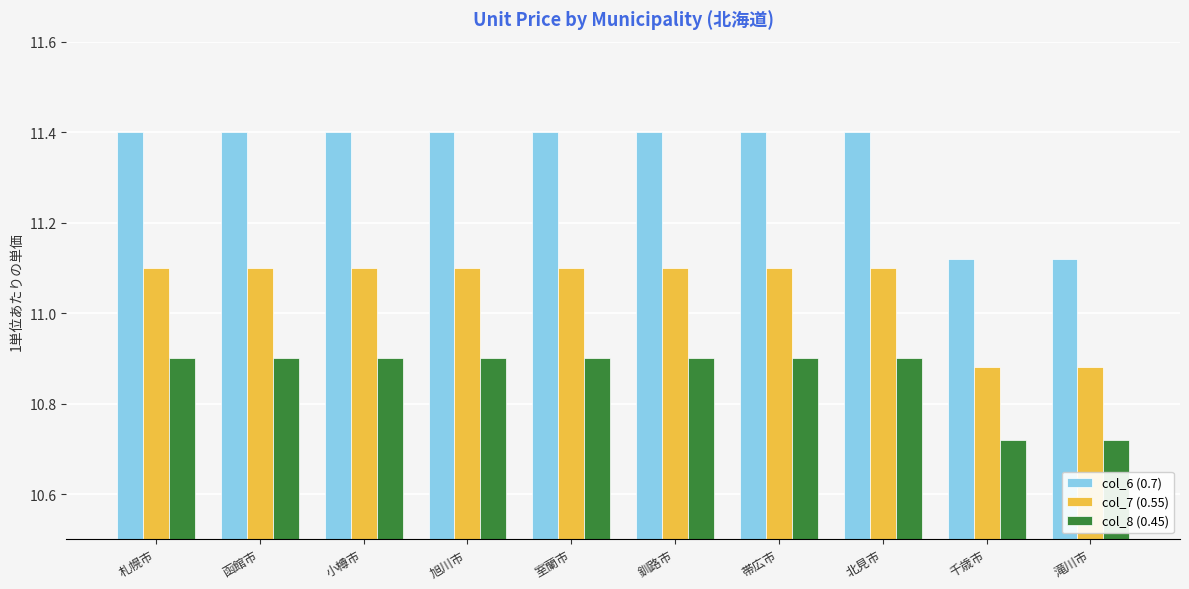

List the series in order of their peak value, lowest first.

col_8 (0.45), col_7 (0.55), col_6 (0.7)